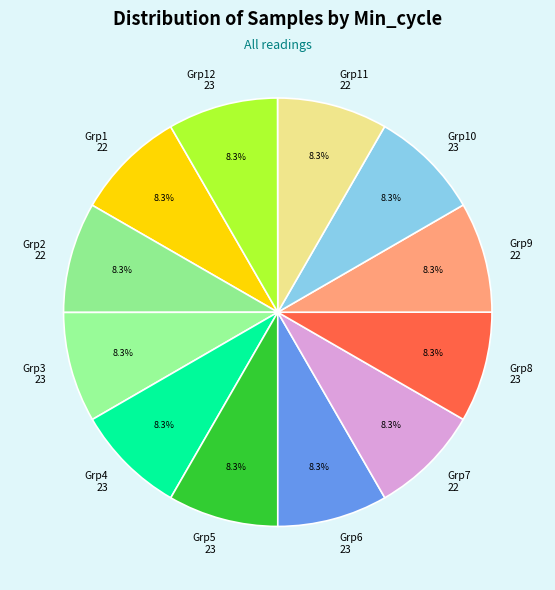

Is Grp2 22 the majority of the pie?

No